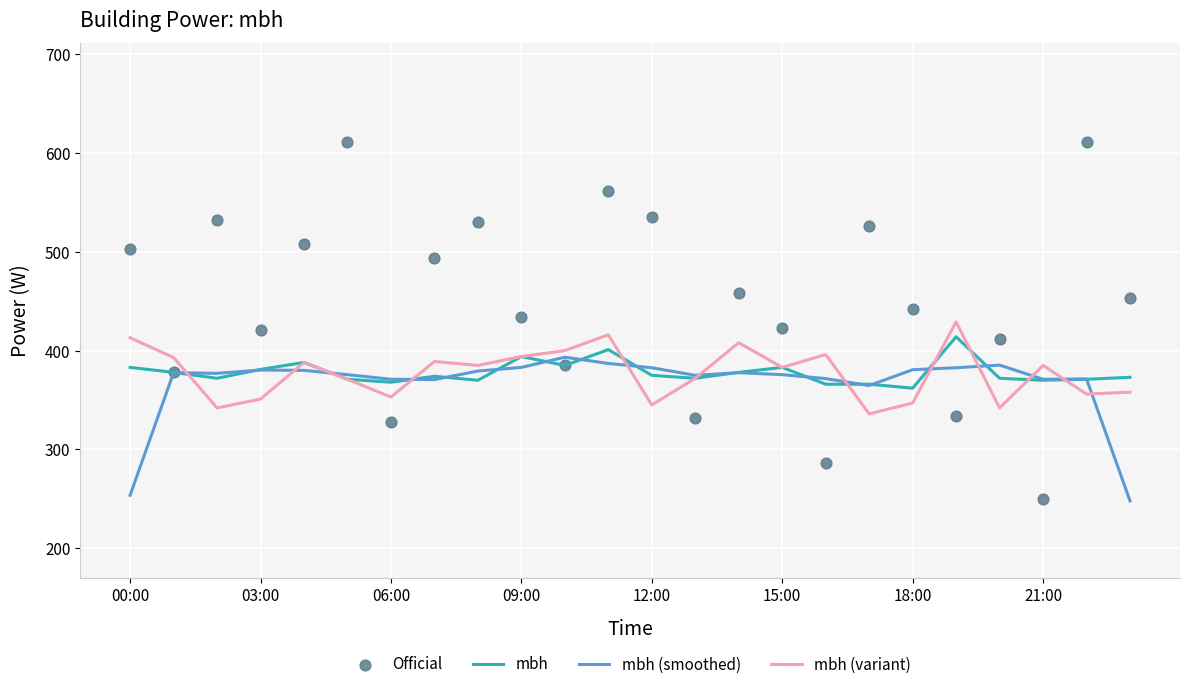

What is the total value across all series at 20?

1511.3